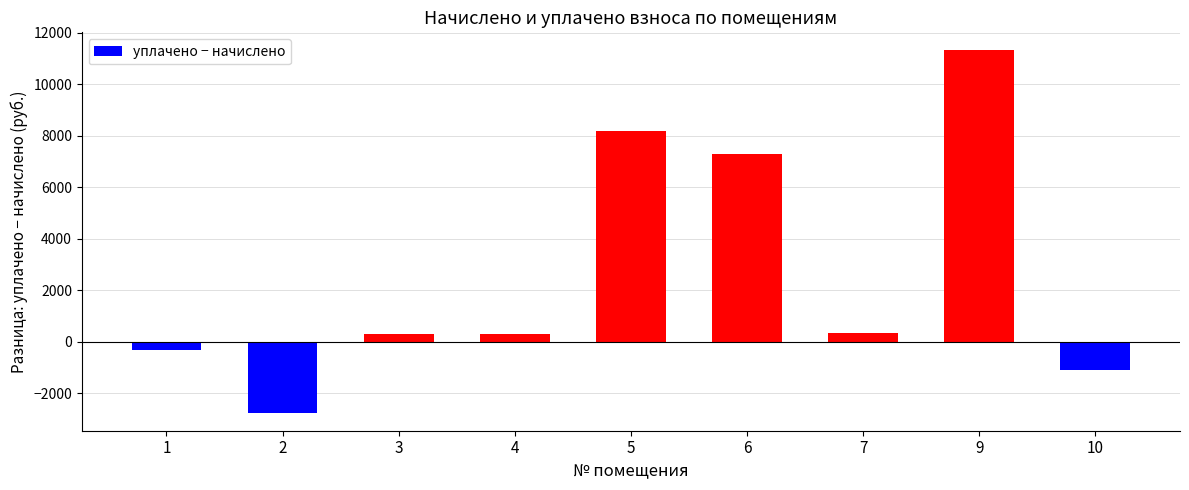

What is the smallest value displayed?

-2747.5